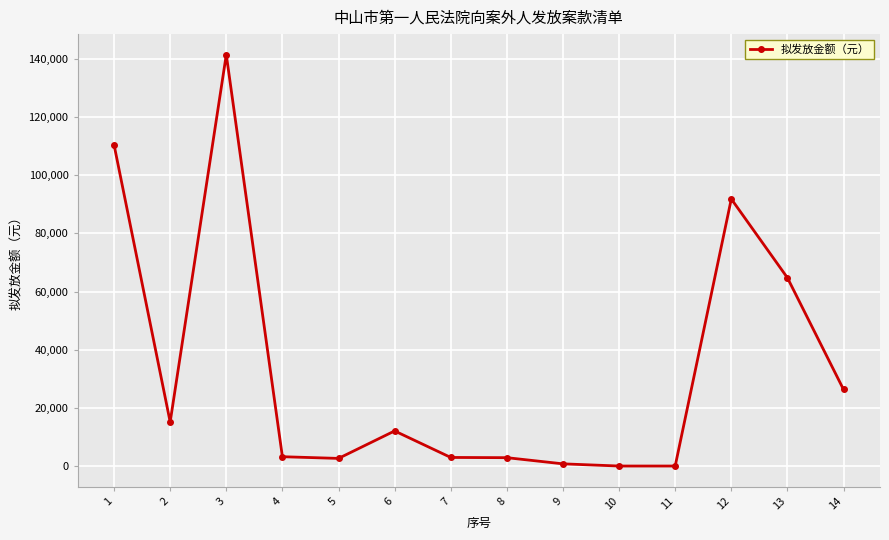

Where is the first local maximum?

3